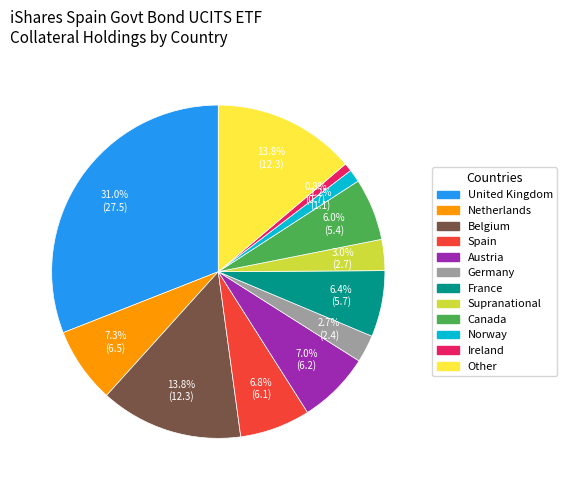

Which has a higher value, Ireland or United Kingdom?

United Kingdom